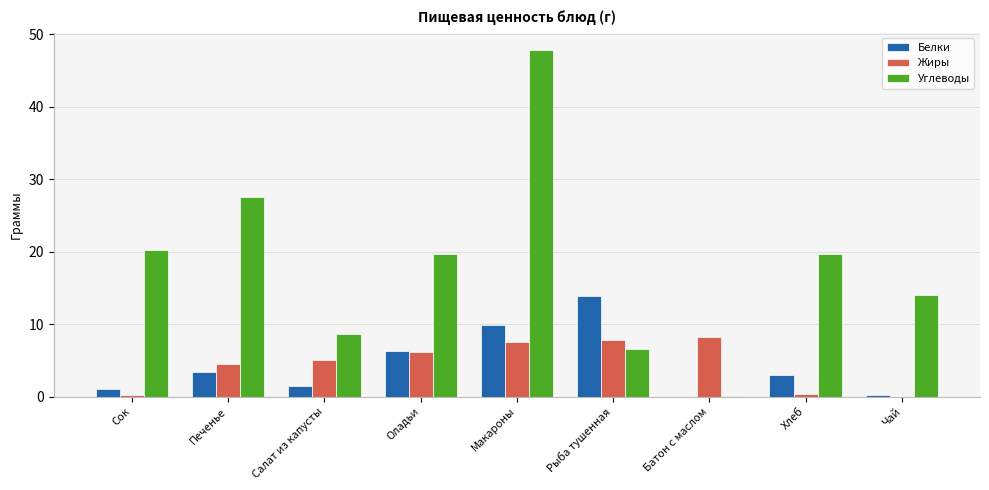

True or false: Белки has a value of 13.5 at Макароны.

False